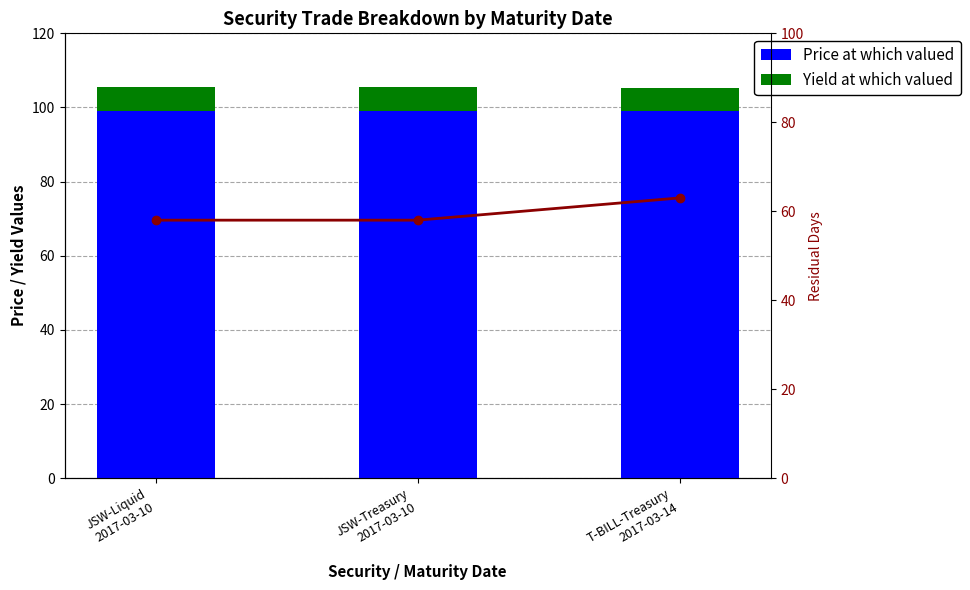

True or false: Residual Days has a value of 58.0 at JSW-Liquid
2017-03-10.

True